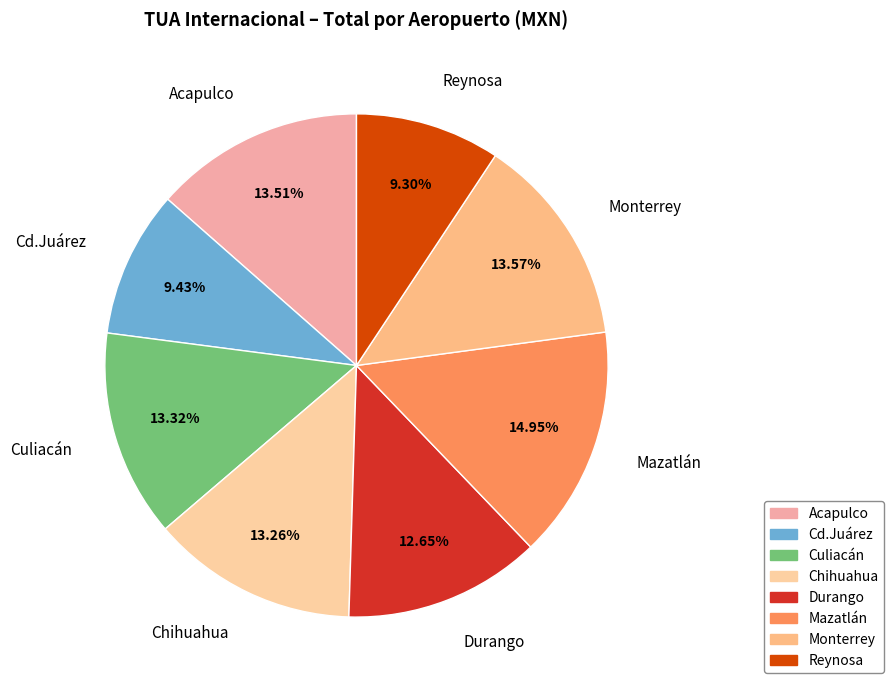

To the nearest percent, what percentage of the pie is Acapulco?

14%